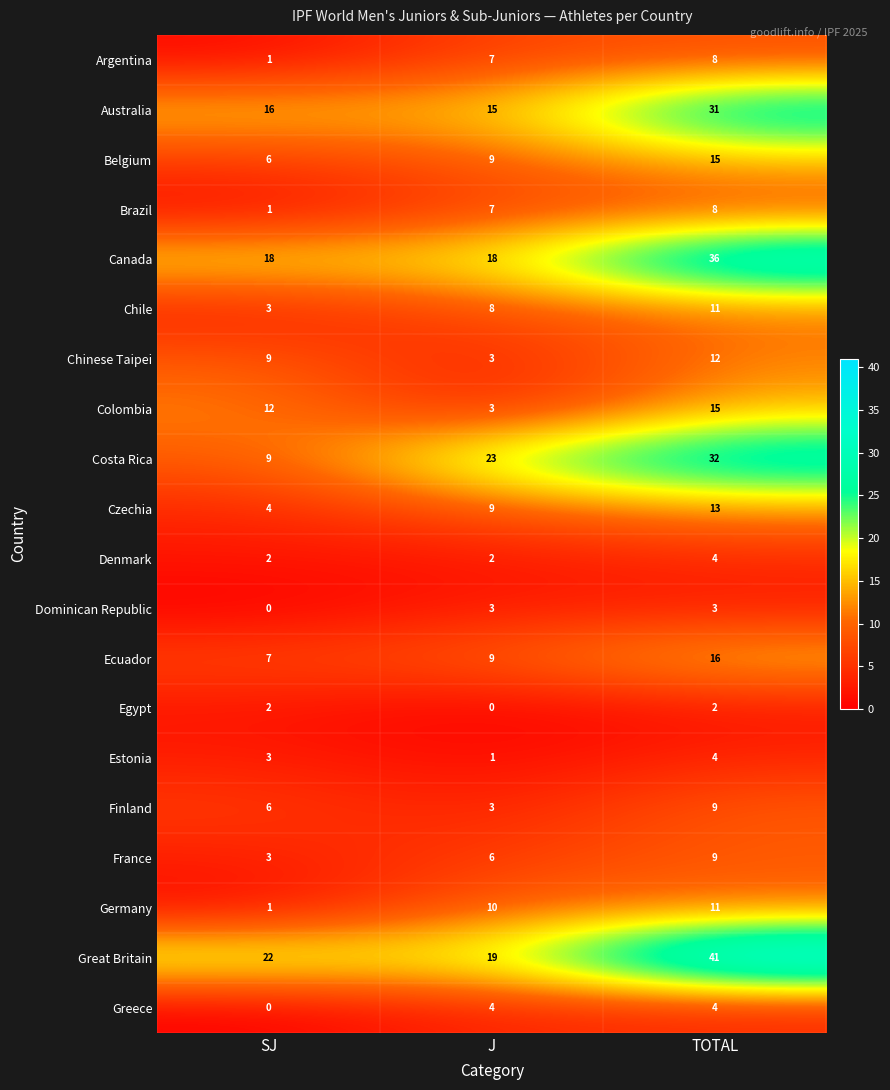

Is it true that Colombia equals 1 at J?

False